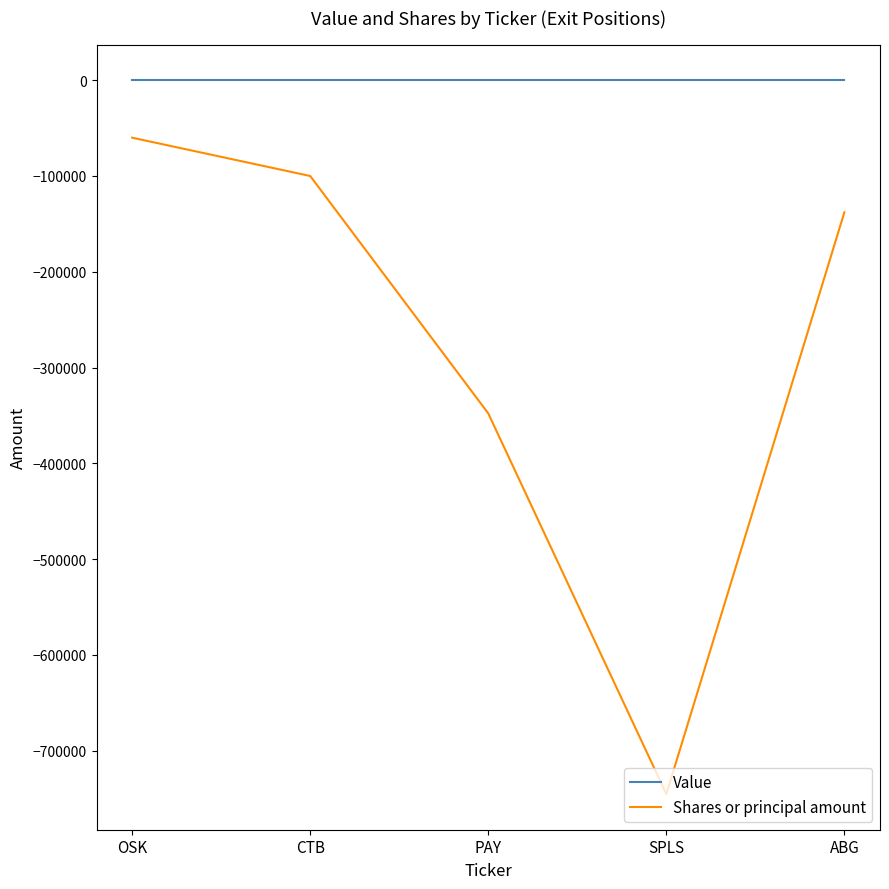

The Shares or principal amount series shows -745236 at SPLS. True or false?

True